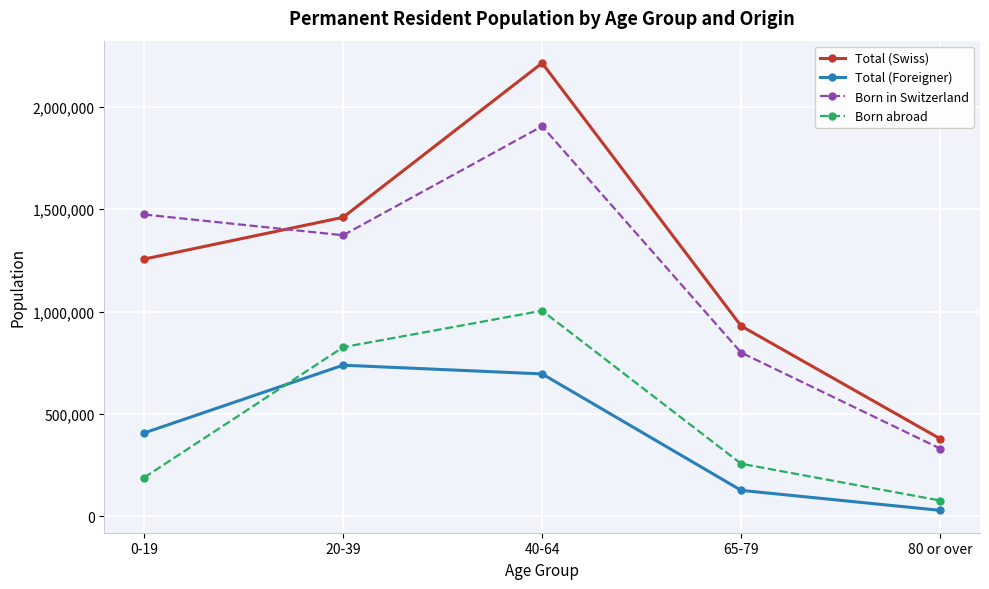

Where is the first local maximum for Born in Switzerland?

40-64